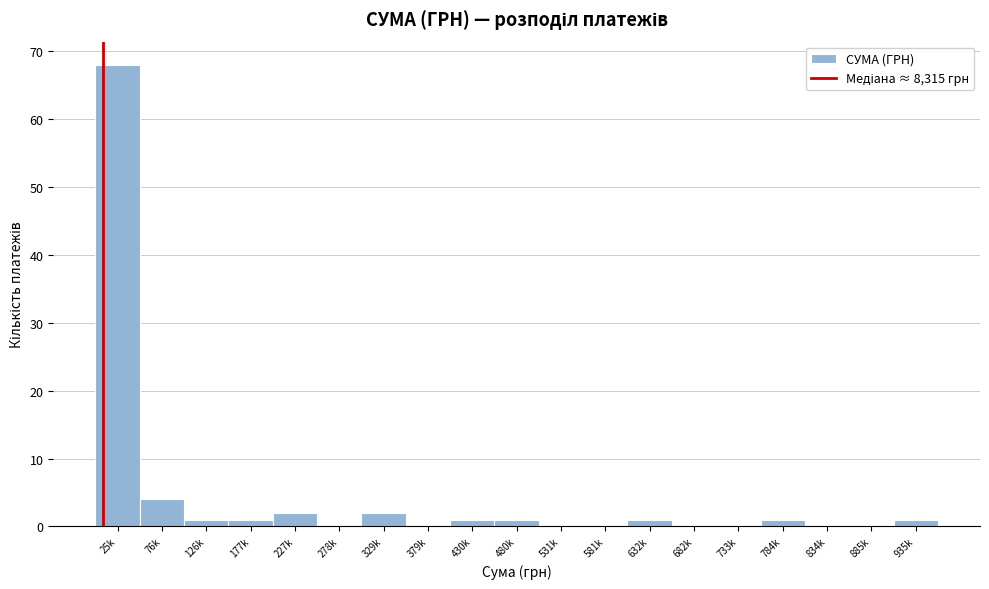

Reading left to right, list all the values displayed in this chart.

25k=68	76k=4	126k=1	177k=1	227k=2	278k=0	329k=2	379k=0	430k=1	480k=1	531k=0	581k=0	632k=1	682k=0	733k=0	784k=1	834k=0	885k=0	935k=1